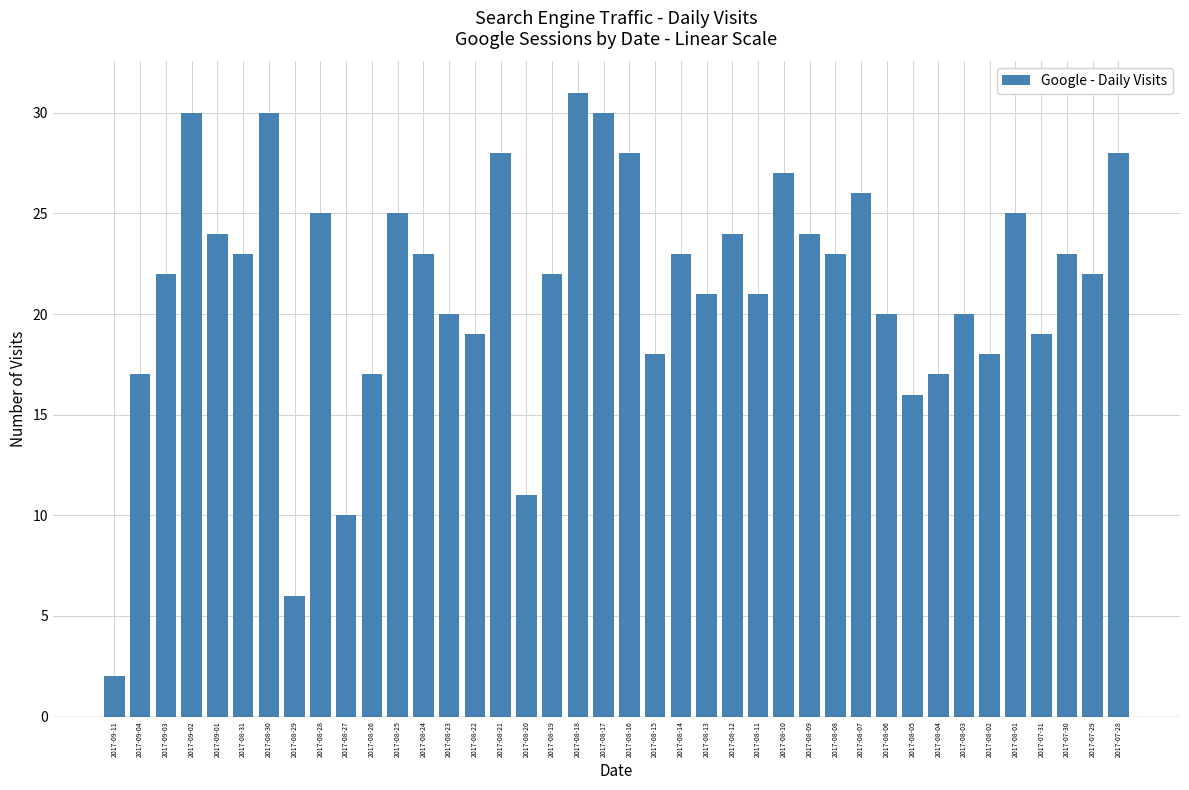

What is the label of the 7th bar from the left?

2017-08-30